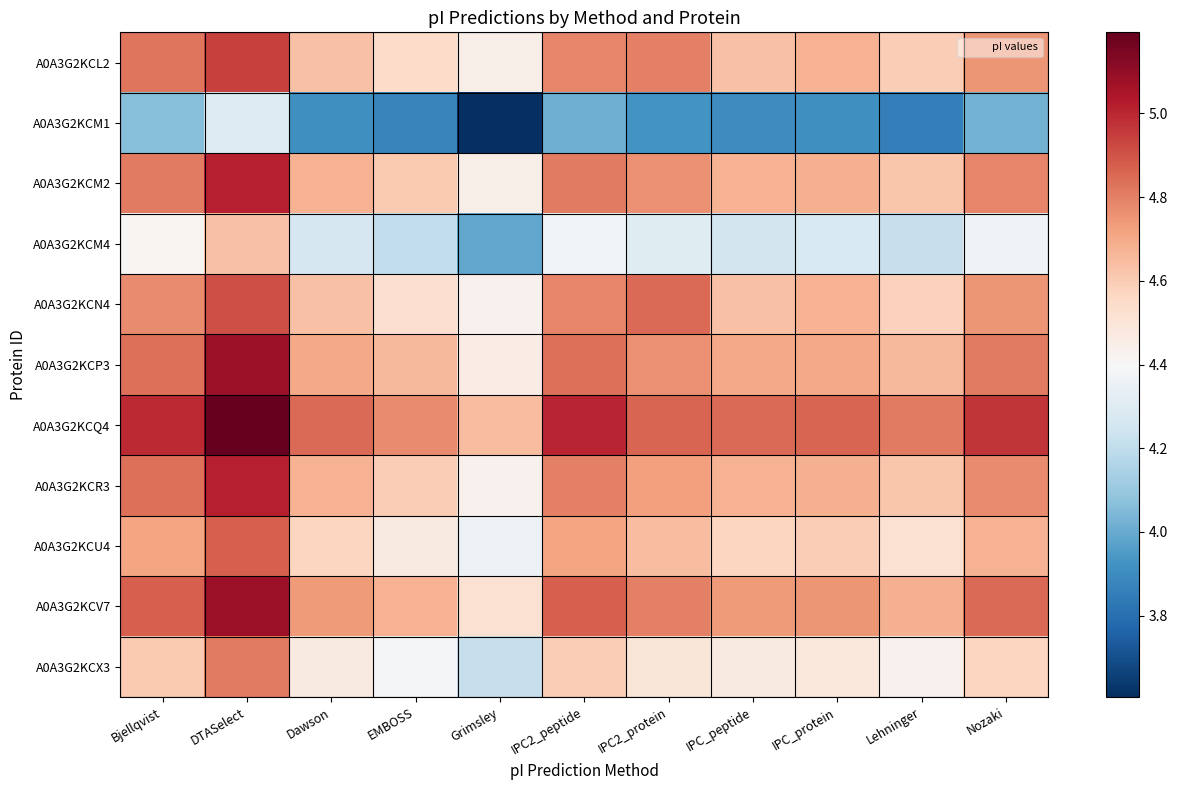

How many categories are shown in the chart?

11